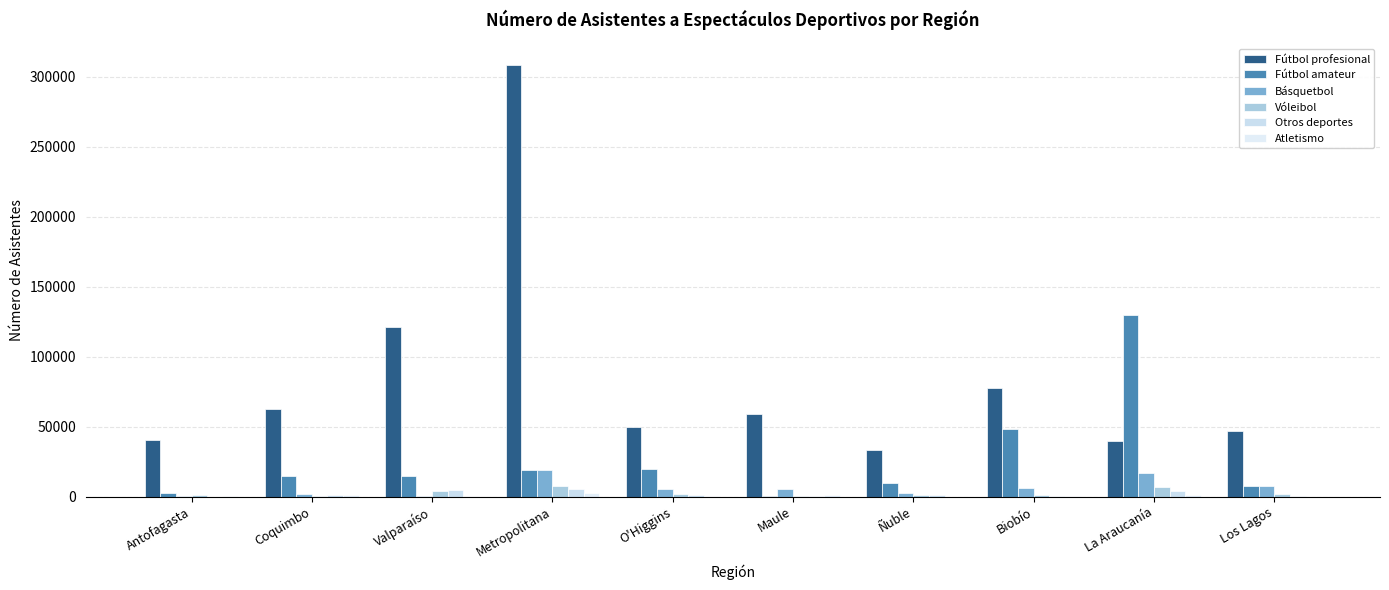

How many series are shown in this chart?

6